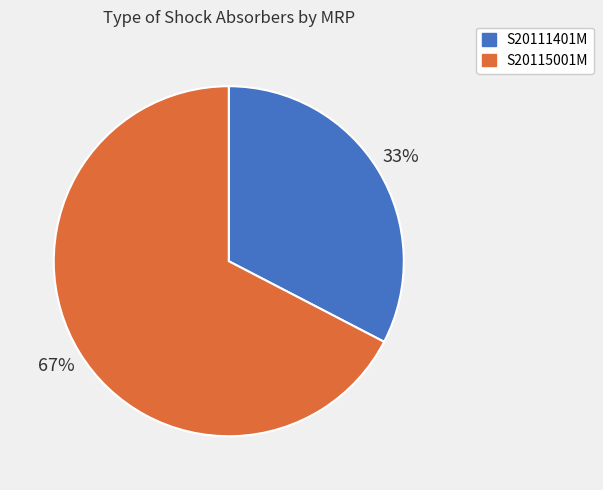

True or false: S20111401M accounts for 33% of the total.

True